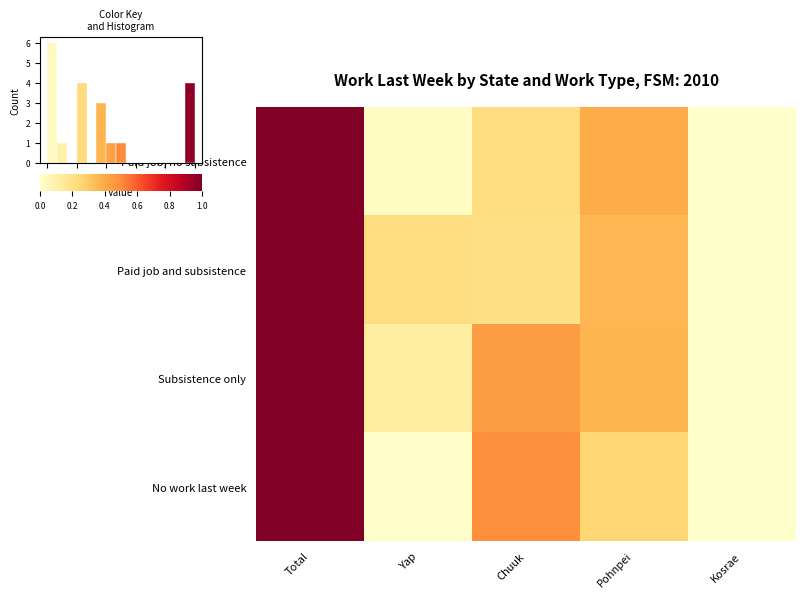

Which series has the largest range (max minus min)?

Paid job, no subsistence